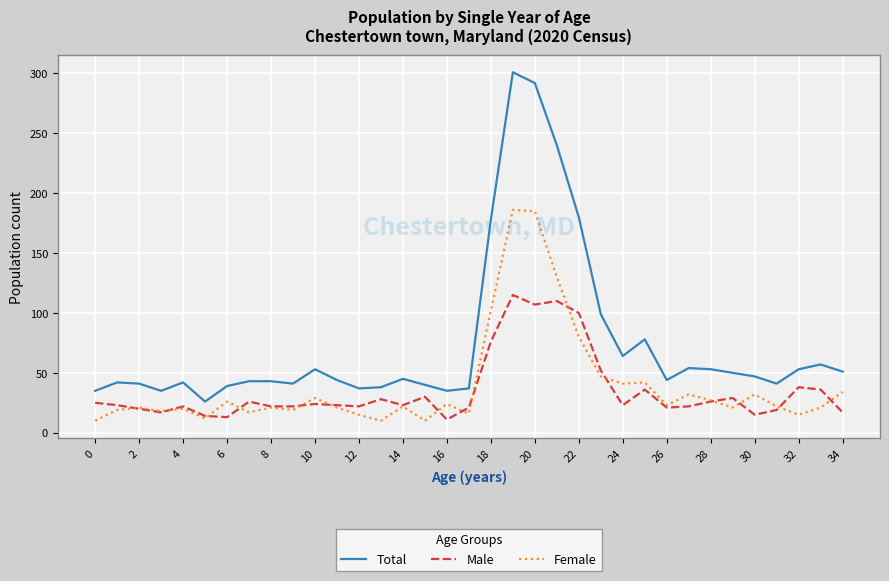

List the series in order of their peak value, highest first.

Total, Female, Male